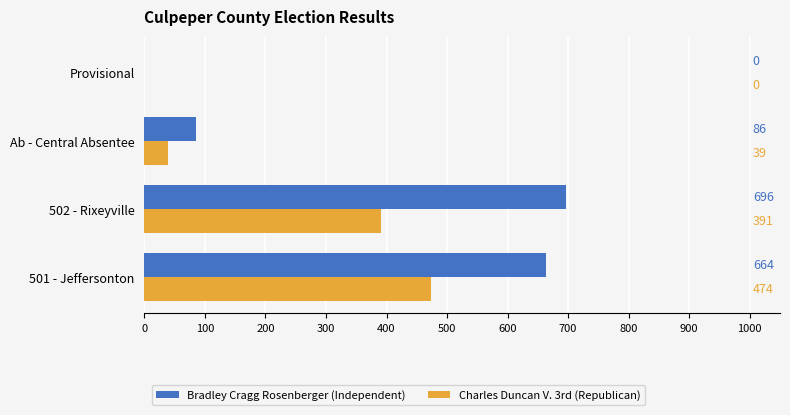

What is the sum of all Bradley Cragg Rosenberger (Independent) values?

1446